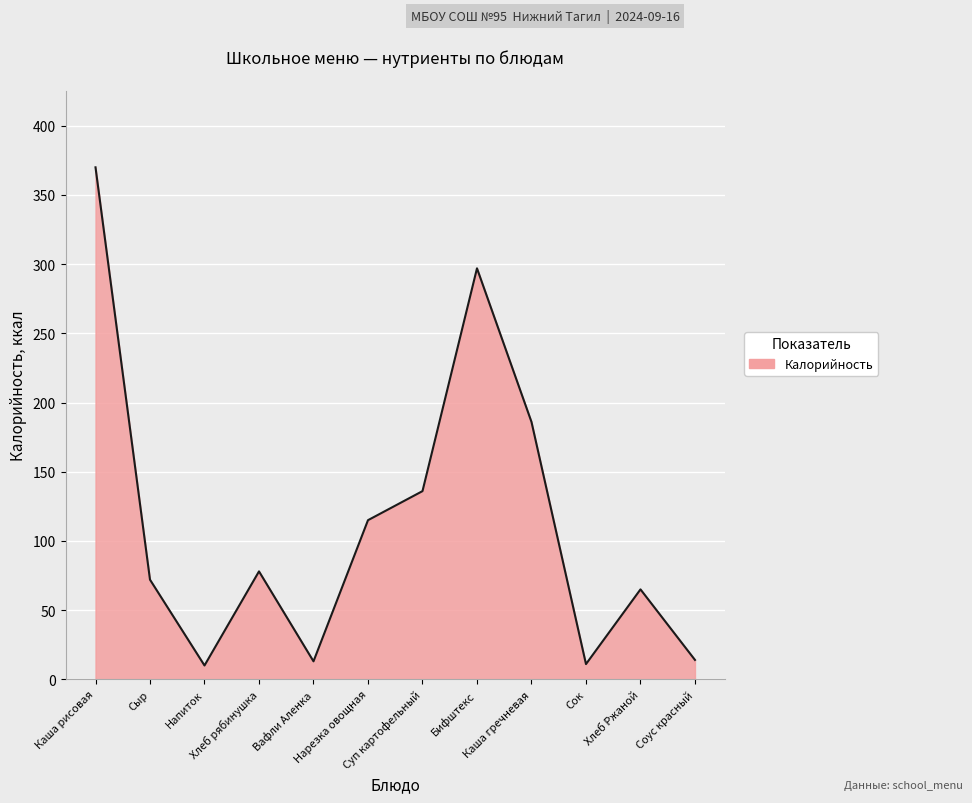

What is the minimum value shown in the chart?

10